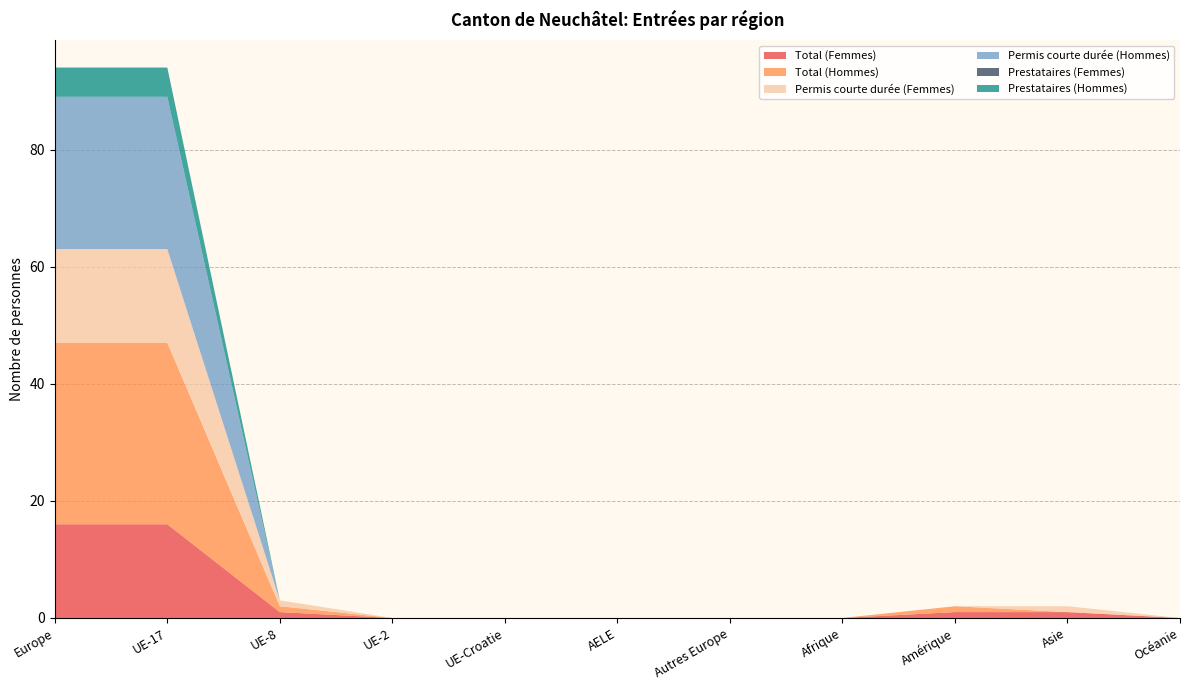

Reading right to left, what are all the values shown in this chart?

Total (Femmes): 0	1	1	0	0	0	0	0	1	16	16
Total (Hommes): 0	0	1	0	0	0	0	0	1	31	31
Permis courte durée (Femmes): 0	1	0	0	0	0	0	0	1	16	16
Permis courte durée (Hommes): 0	0	0	0	0	0	0	0	0	26	26
Prestataires (Femmes): 0	0	0	0	0	0	0	0	0	0	0
Prestataires (Hommes): 0	0	0	0	0	0	0	0	0	5	5